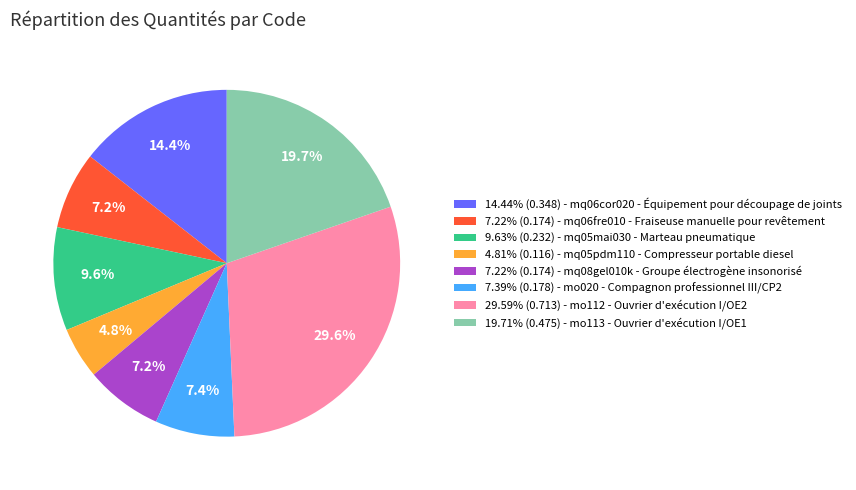

How many segments does this pie chart have?

8